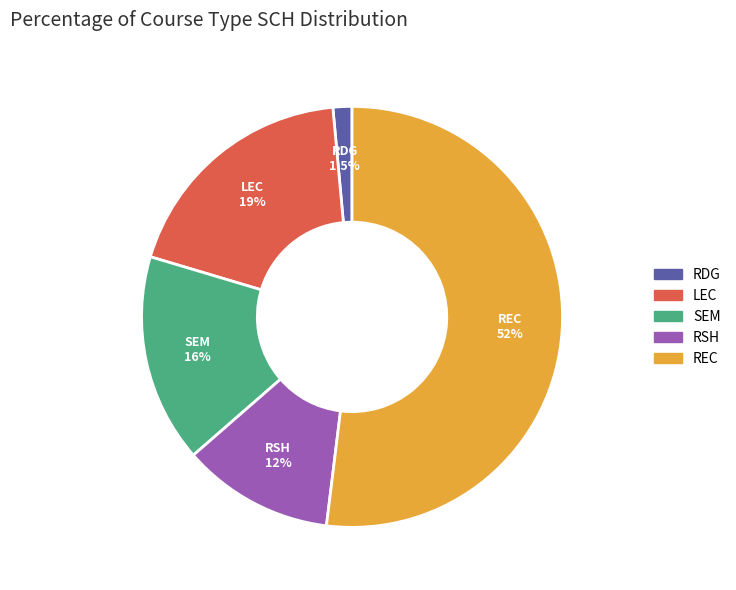

To the nearest percent, what percentage of the pie is RSH?

12%